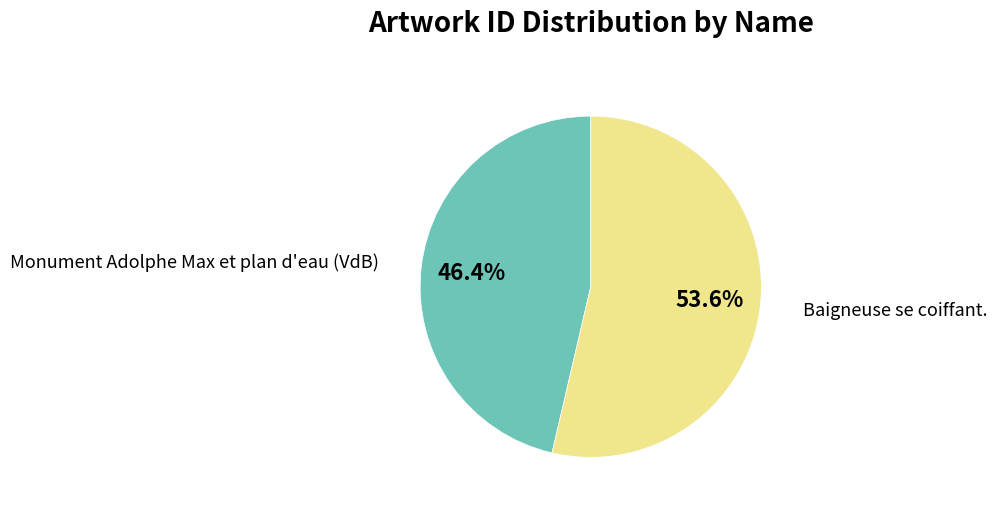

Is there a majority slice in this chart?

Yes